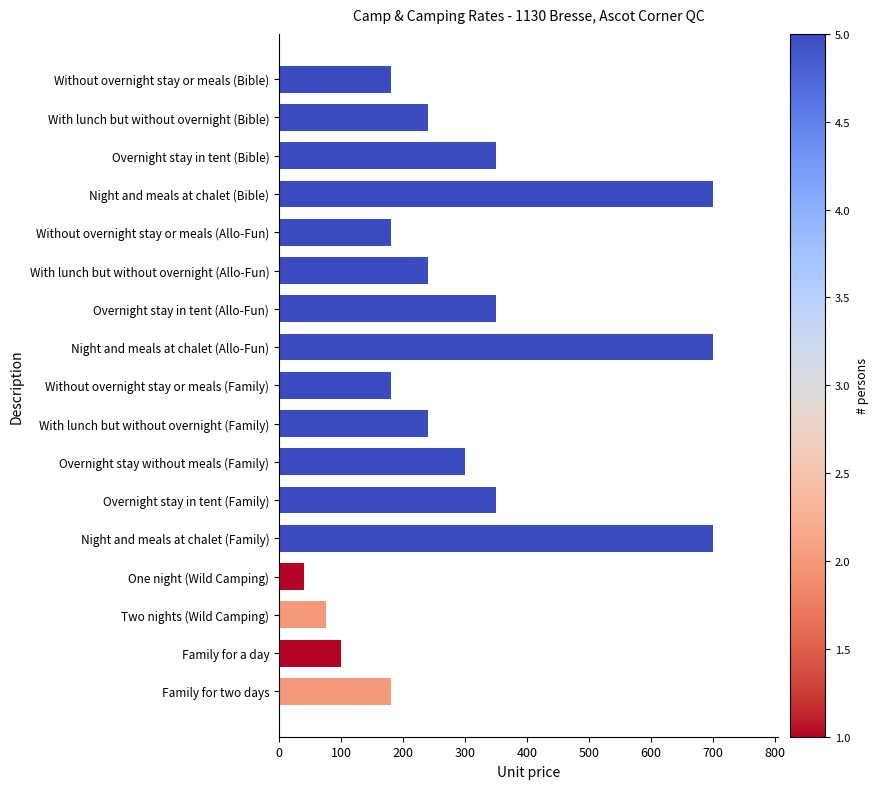

How many series are shown in this chart?

1